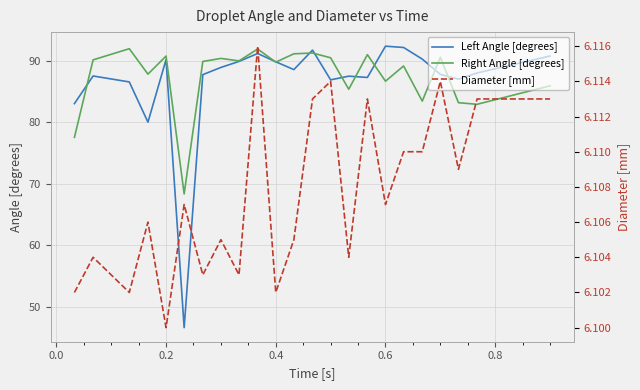

Reading left to right, extract all data points from this chart.

Left Angle [degrees]: 83.0	87.5	86.6	80.0	90.2	46.6	87.8	88.9	89.9	91.2	89.8	88.6	91.7	86.9	87.5	87.3	92.4	92.2	90.3	87.8	87.0	88.0	90.8
Right Angle [degrees]: 77.5	90.2	92.0	87.8	90.8	68.3	89.9	90.4	90.0	91.9	89.8	91.1	91.3	90.5	85.4	91.0	86.7	89.2	83.4	90.6	83.2	82.9	85.9
Diameter [mm]: 6.1	6.1	6.1	6.1	6.1	6.1	6.1	6.1	6.1	6.1	6.1	6.1	6.1	6.1	6.1	6.1	6.1	6.1	6.1	6.1	6.1	6.1	6.1